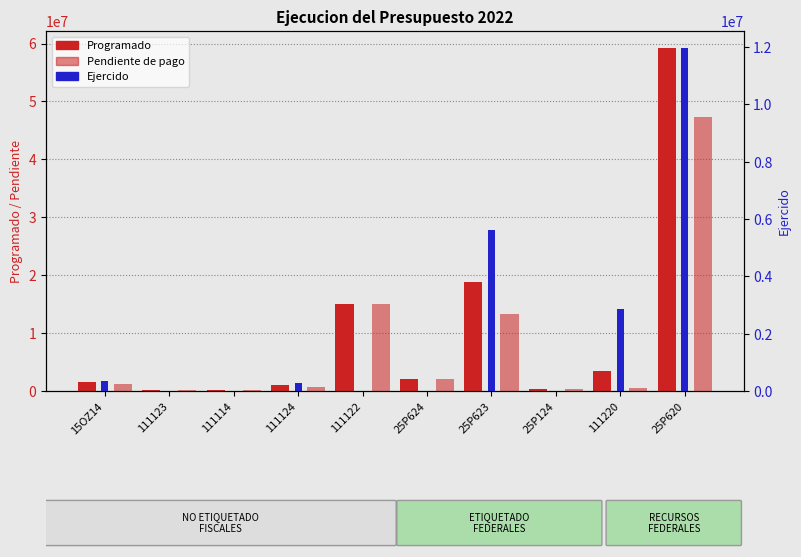

What is the sum of the Programado values at 25P624 and 111123?

2280208.5